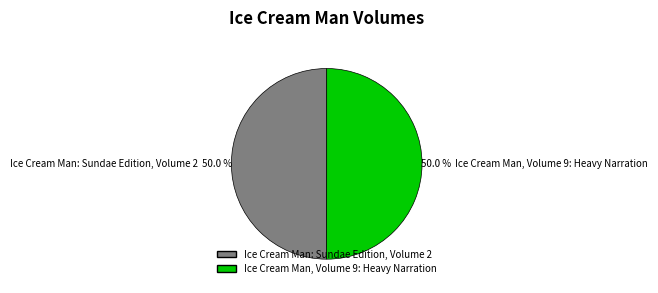

Combined, what portion of the pie is Ice Cream Man, Volume 9: Heavy Narration and Ice Cream Man: Sundae Edition, Volume 2?

100.0%